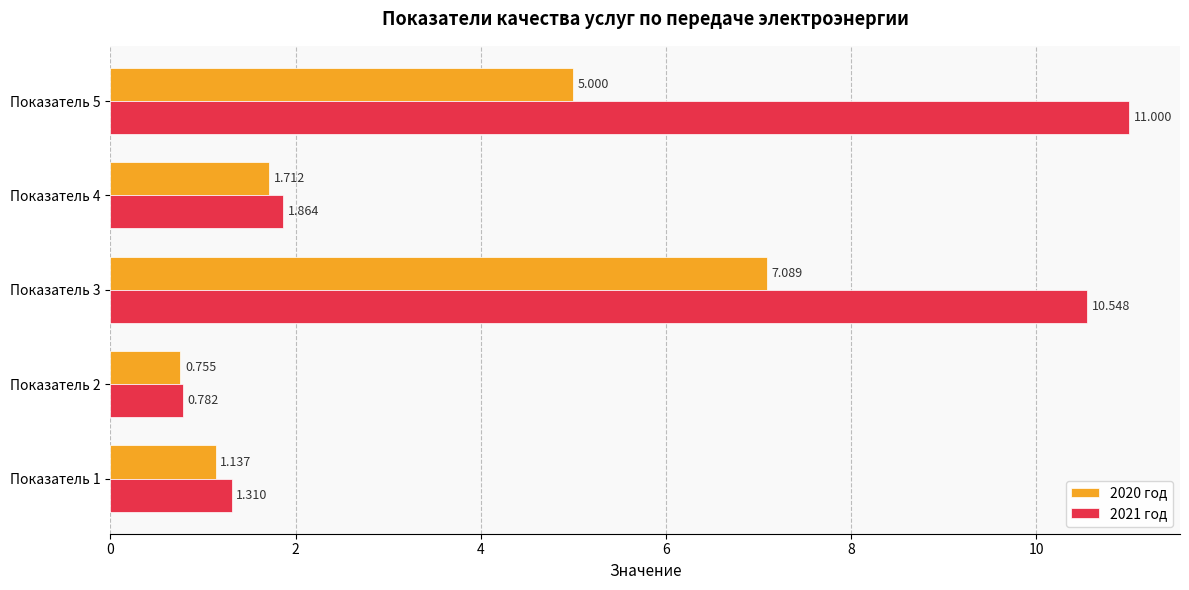

Which label corresponds to the largest value in the chart?

Показатель 5